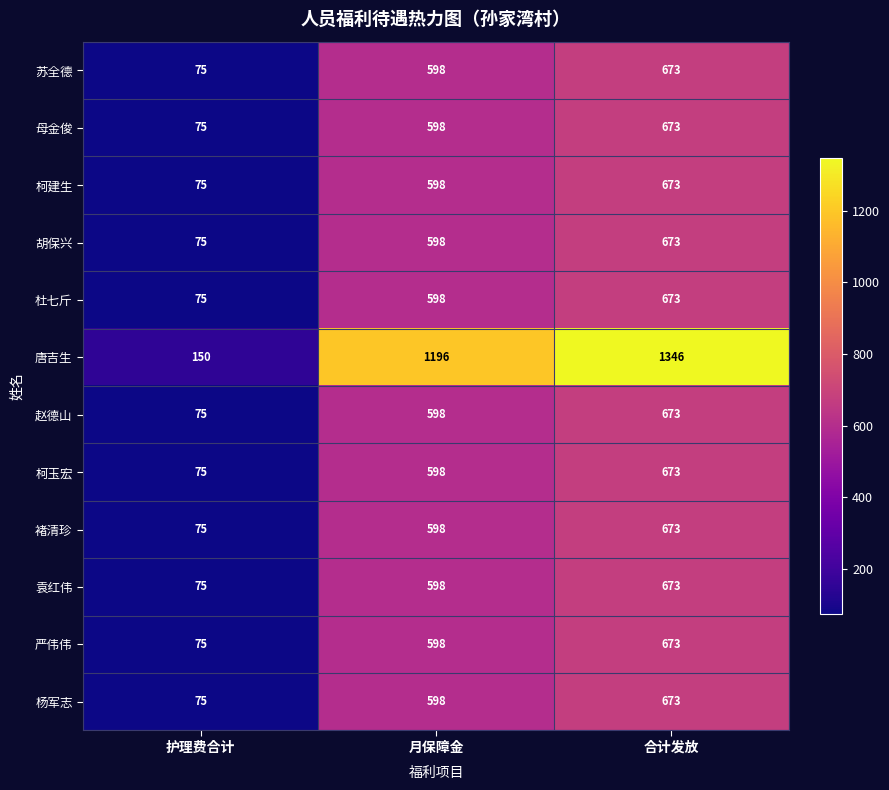

What is the average value of the 杜七斤 series?

449